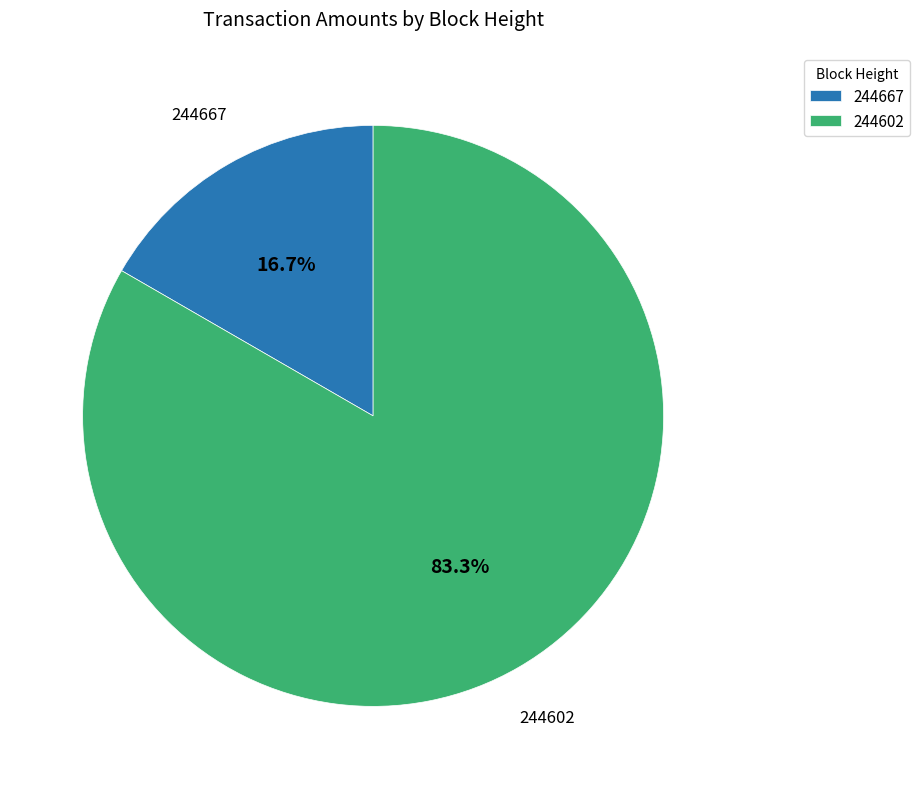

How many slices are in this pie chart?

2